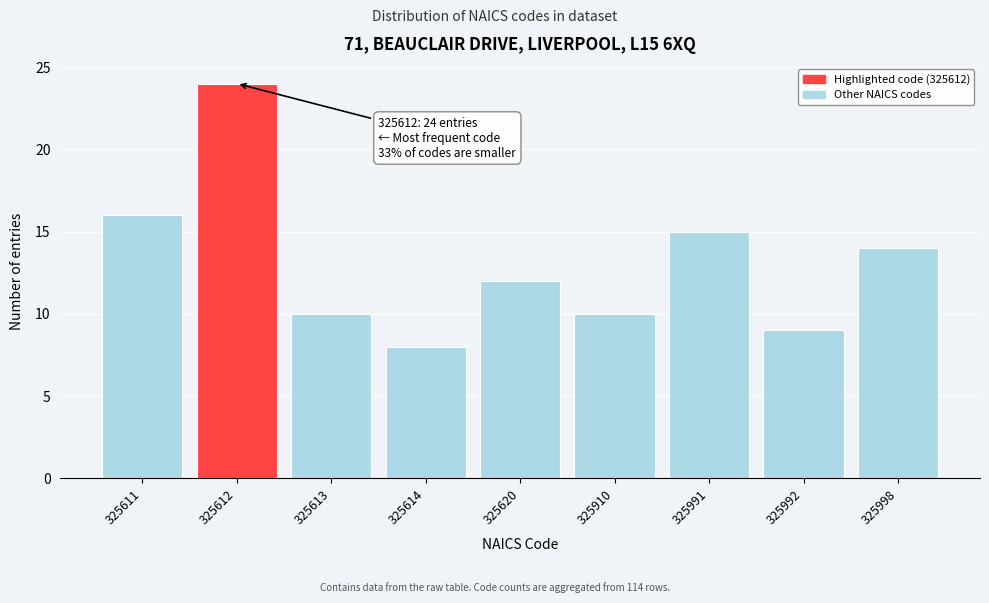

Reading left to right, list all the values displayed in this chart.

325611=16	325612=24	325613=10	325614=8	325620=12	325910=10	325991=15	325992=9	325998=14